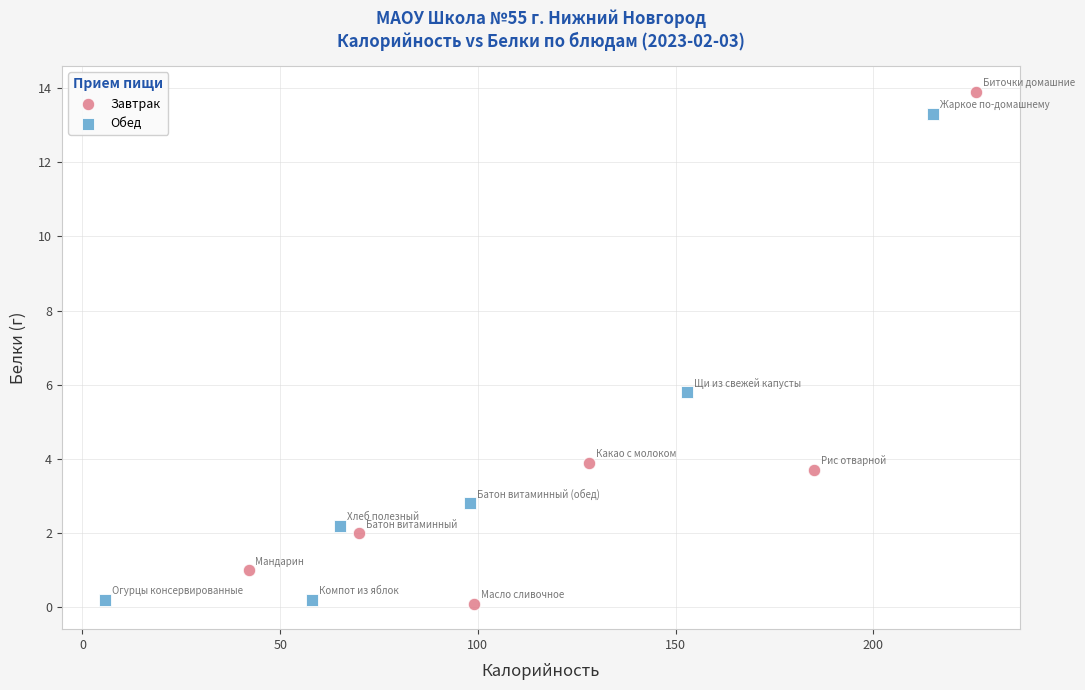

What are all the series names shown in the legend?

Завтрак, Обед